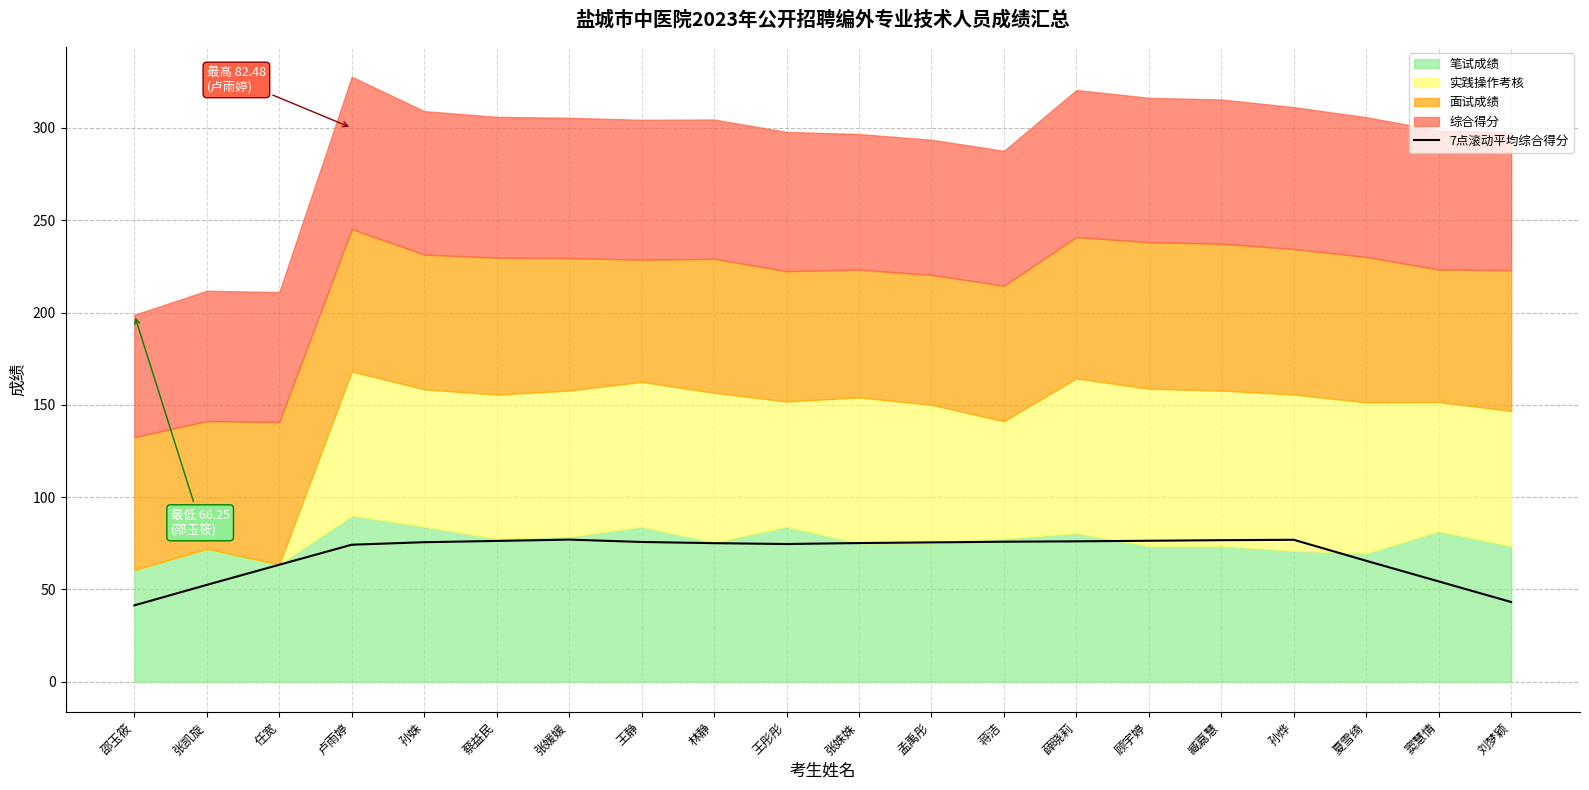

List the labels in order of value, largest first.

张媛媛, 孙烨, 臧嘉慧, 顾宇婷, 蔡益民, 薛晓莉, 蒋洁, 王静, 孙姝, 孟禹彤, 张姝姝, 林静, 王彤彤, 卢雨婷, 夏雪绮, 任宽, 窦慧情, 张凯旋, 刘梦颖, 邵玉筱